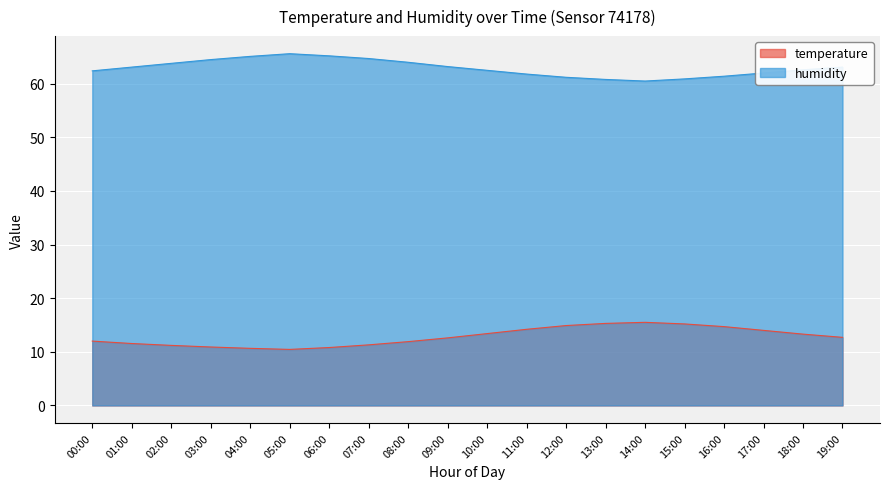

At 16:00, list the series in order from smallest to largest.

temperature, humidity